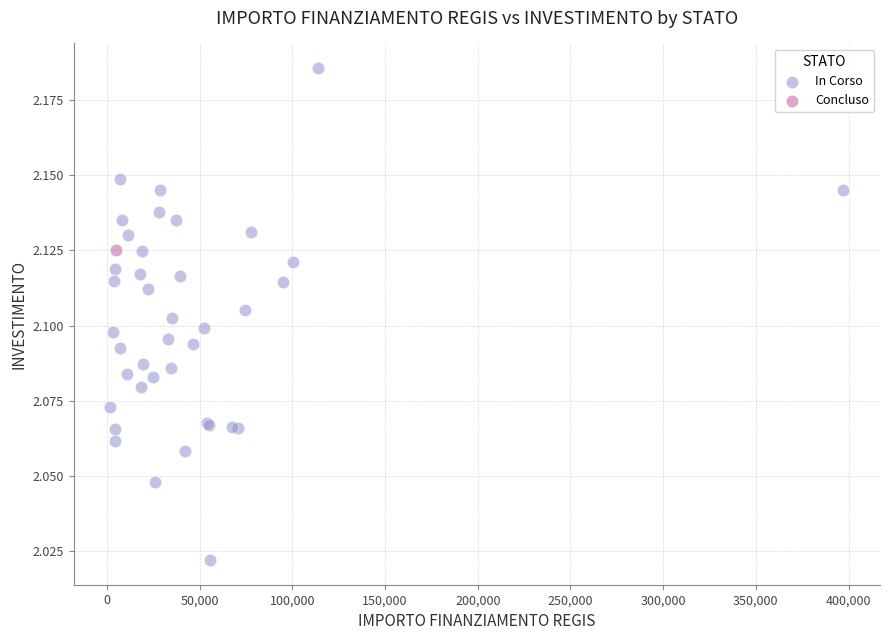

What are all the series names shown in the legend?

In Corso, Concluso